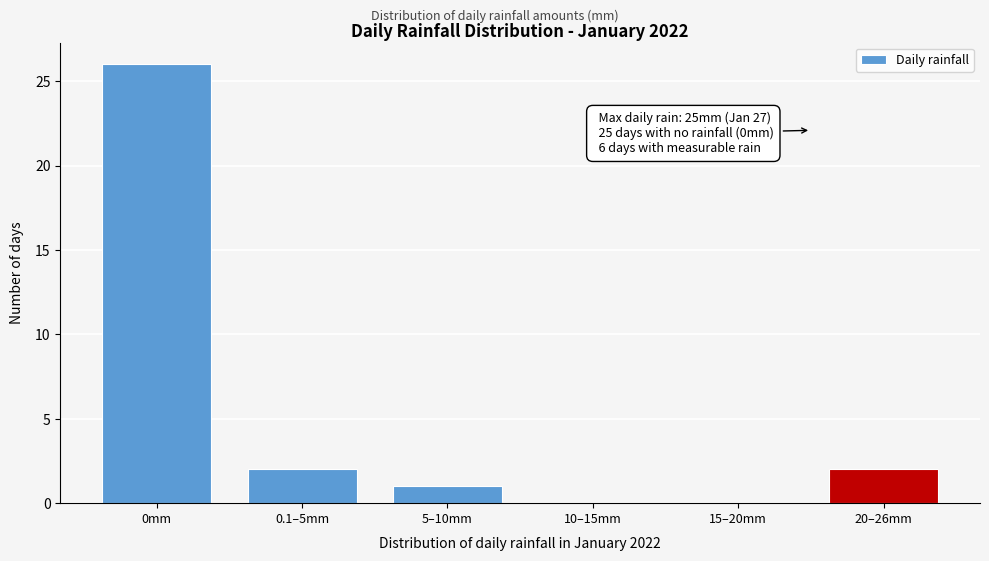

What is the sum of all values?

31